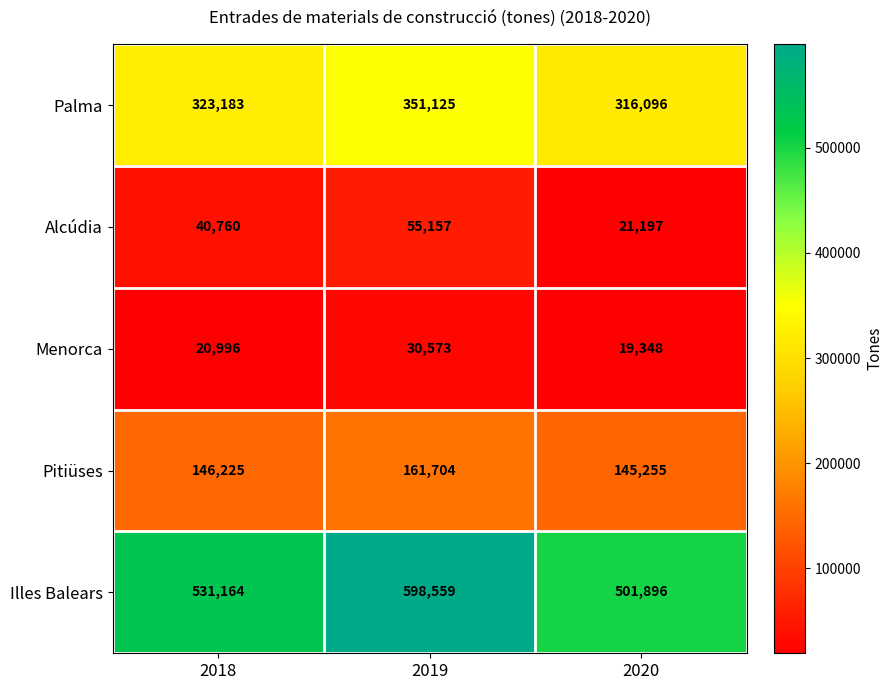

At which category does the chart reach its peak across all series?

2019